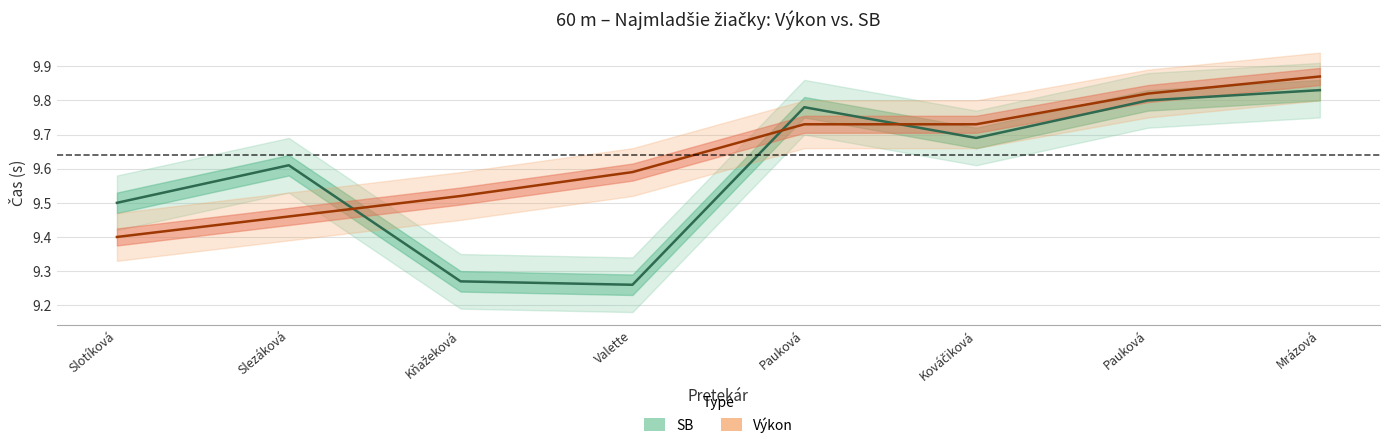

What position from the left is Pauková Viktória?

7